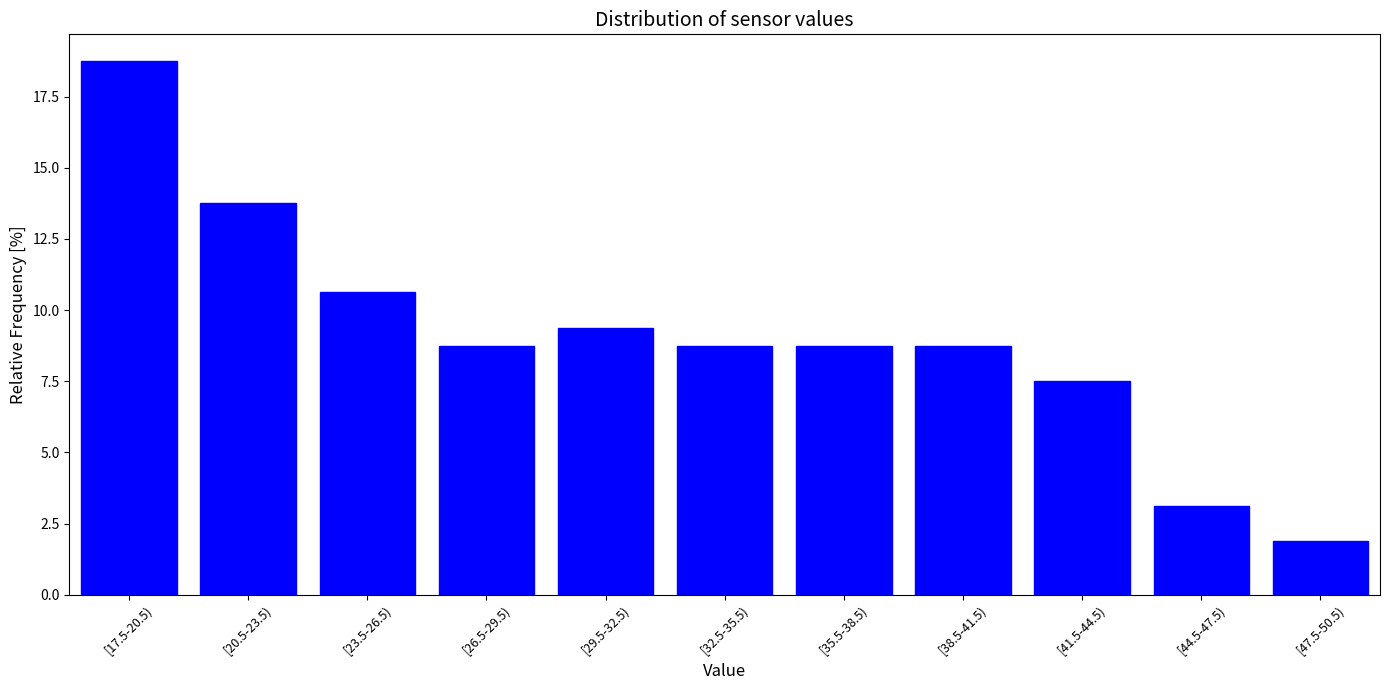

Reading right to left, transcribe all the data shown in this chart.

[47.5-50.5)=1.9	[44.5-47.5)=3.1	[41.5-44.5)=7.5	[38.5-41.5)=8.8	[35.5-38.5)=8.8	[32.5-35.5)=8.8	[29.5-32.5)=9.4	[26.5-29.5)=8.8	[23.5-26.5)=10.6	[20.5-23.5)=13.8	[17.5-20.5)=18.8